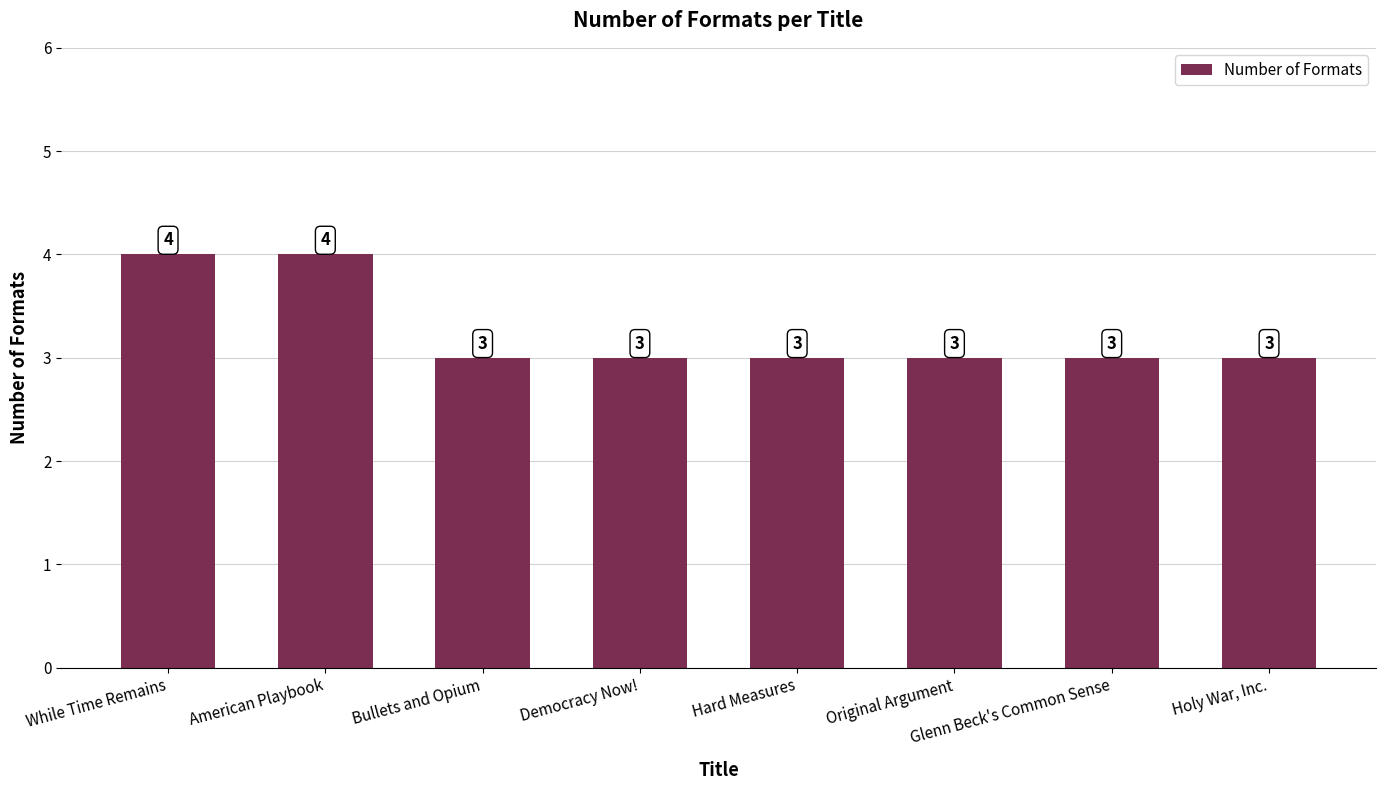

Is it true that the value at Hard Measures is 3?

True